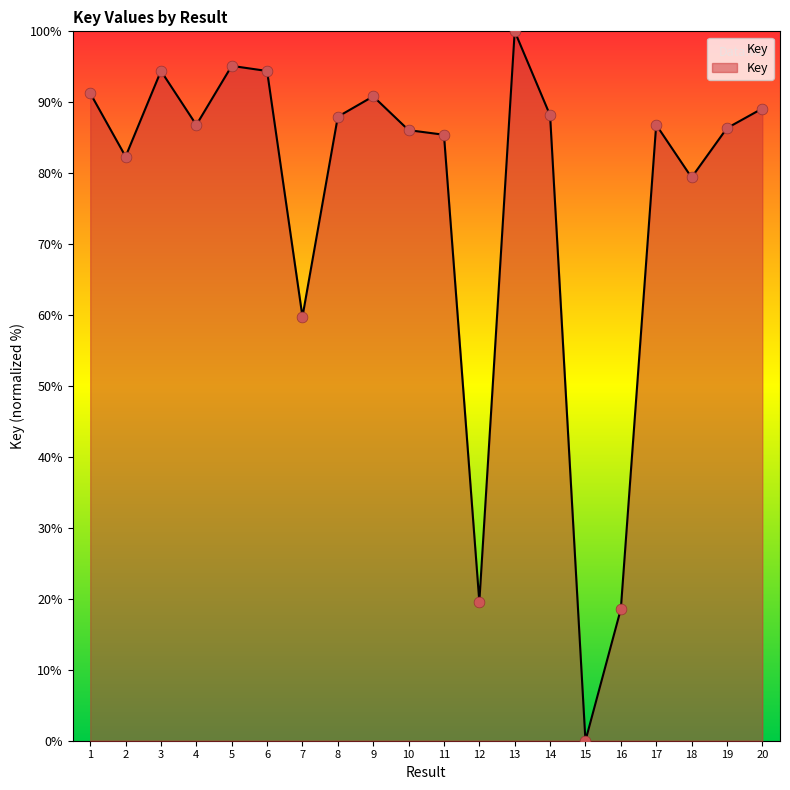

Which has a higher value, 18 or 11?

11